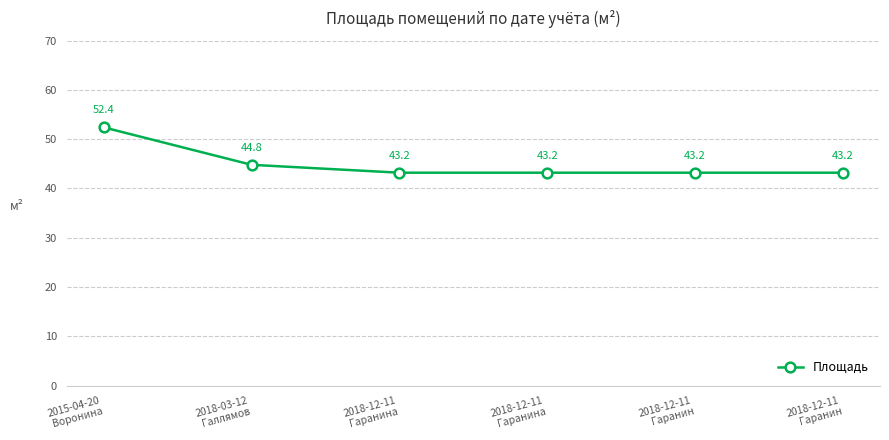

What is the smallest value displayed?

43.2